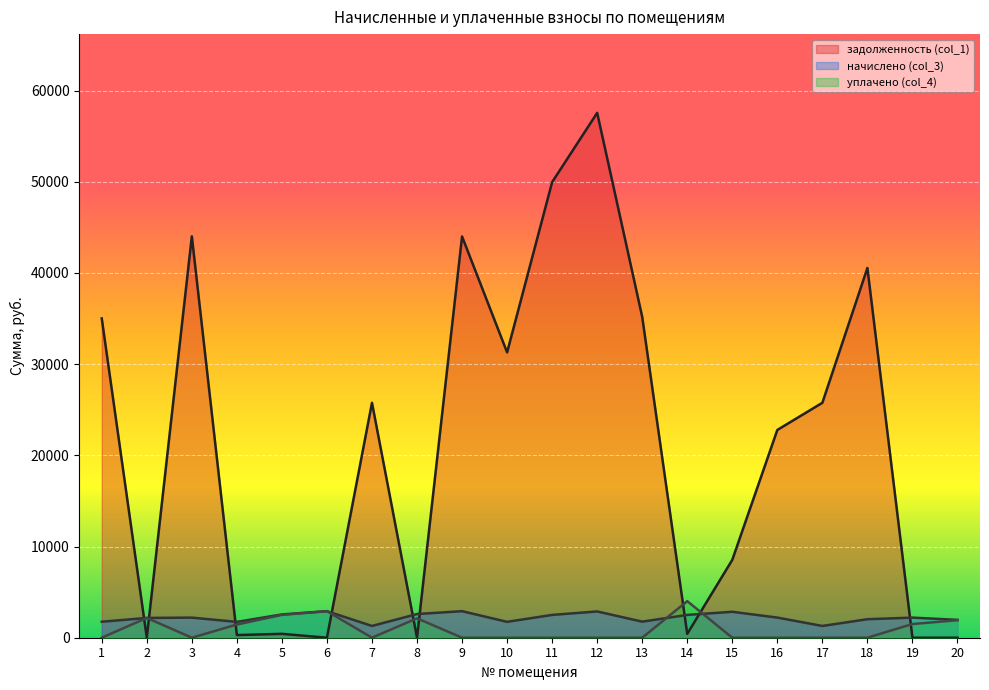

Where is уплачено (col_4) nearest to the value 2004?

20